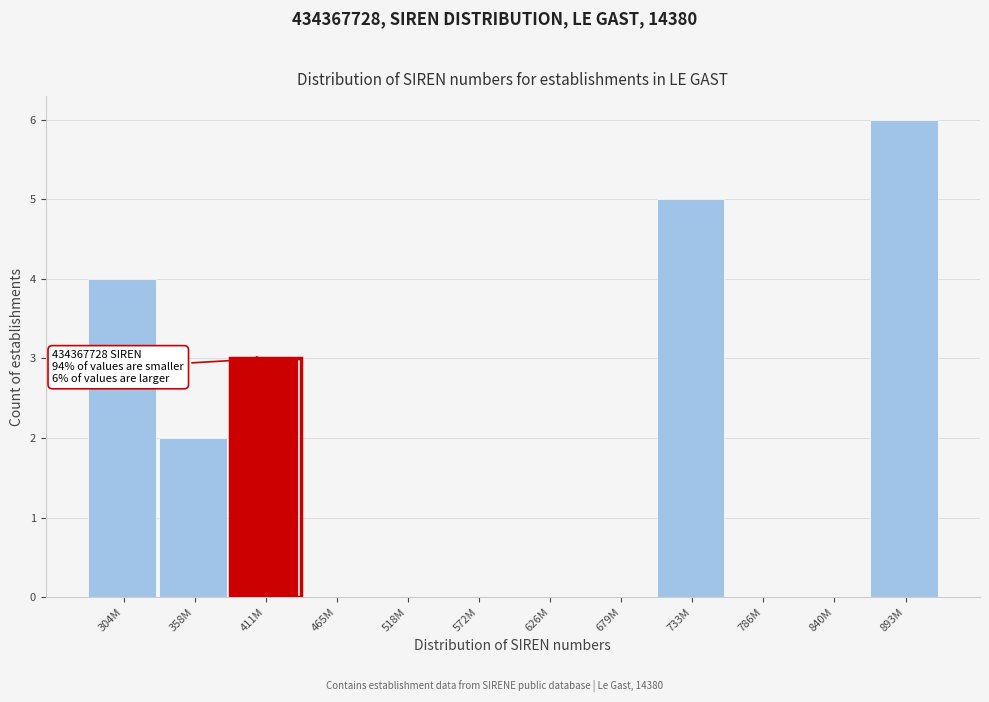

Reading left to right, extract all data points from this chart.

304M=4	358M=2	411M=3	465M=0	518M=0	572M=0	626M=0	679M=0	733M=5	786M=0	840M=0	893M=6